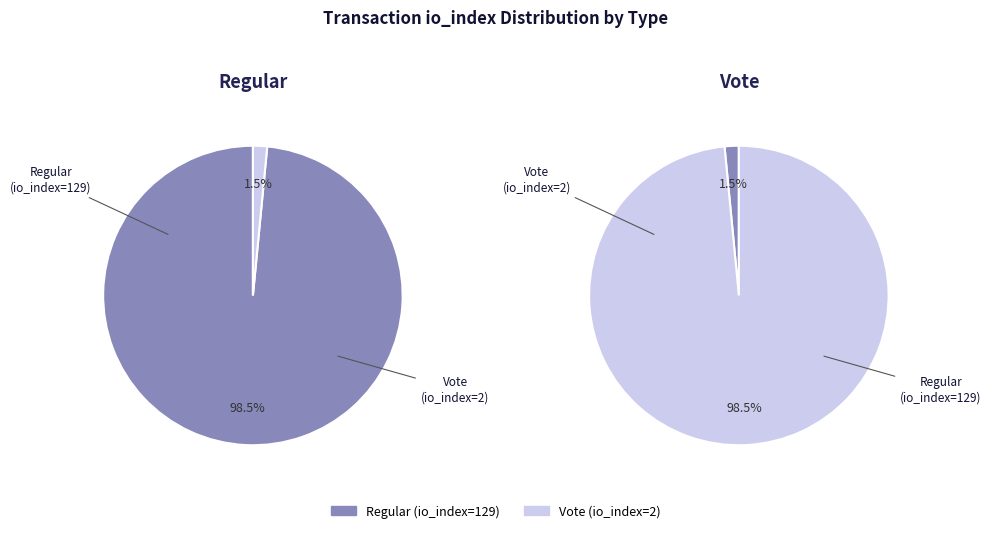

How many slices are in this pie chart?

2